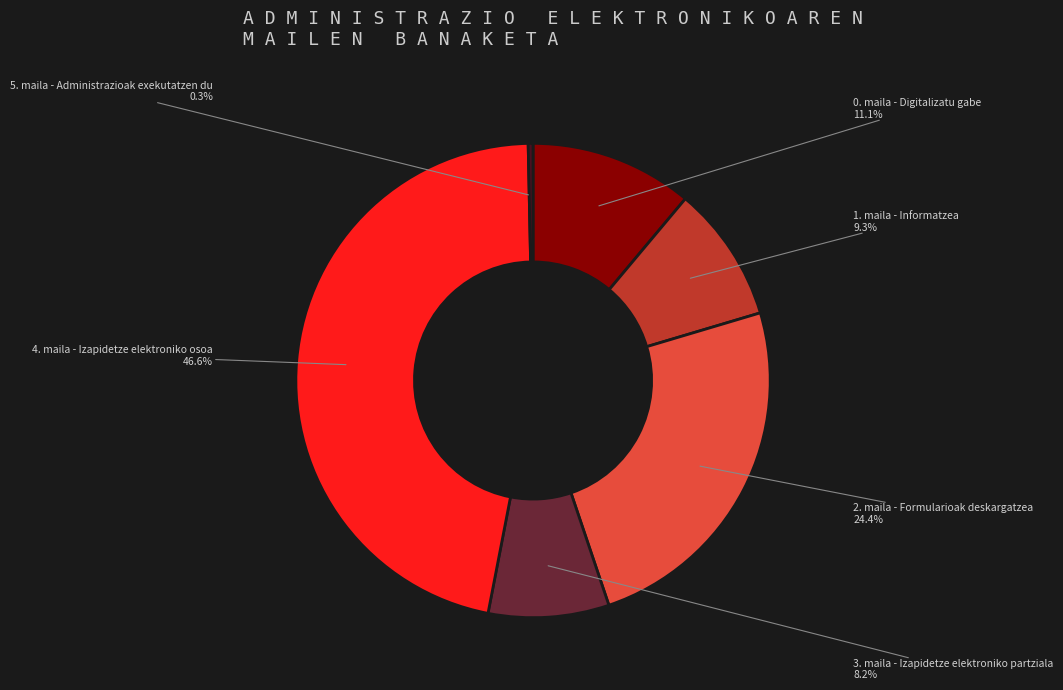

Does any single category account for the majority?

No